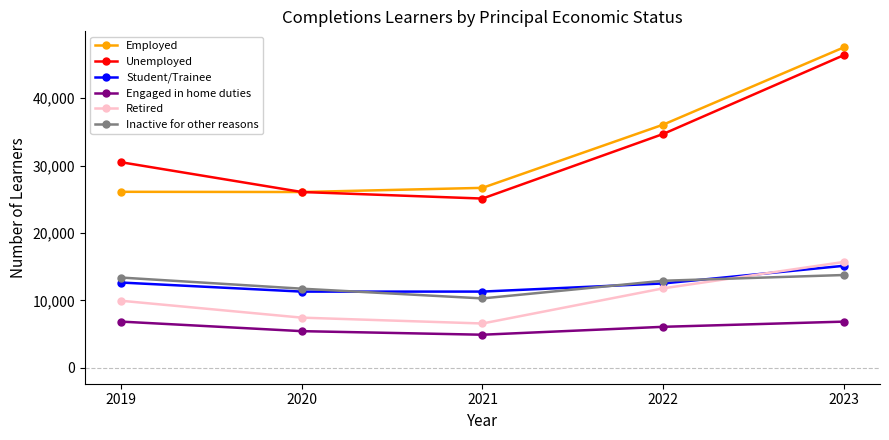

Is the value of Student/Trainee at 2020 greater than the value of Unemployed at 2019?

No